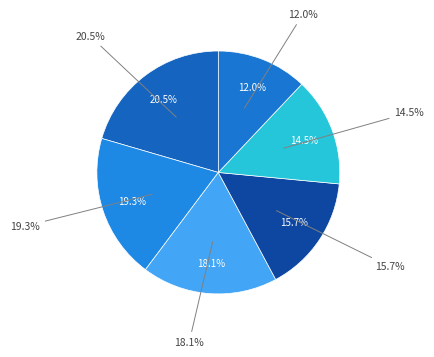

True or false: 17 accounts for 27% of the total.

False